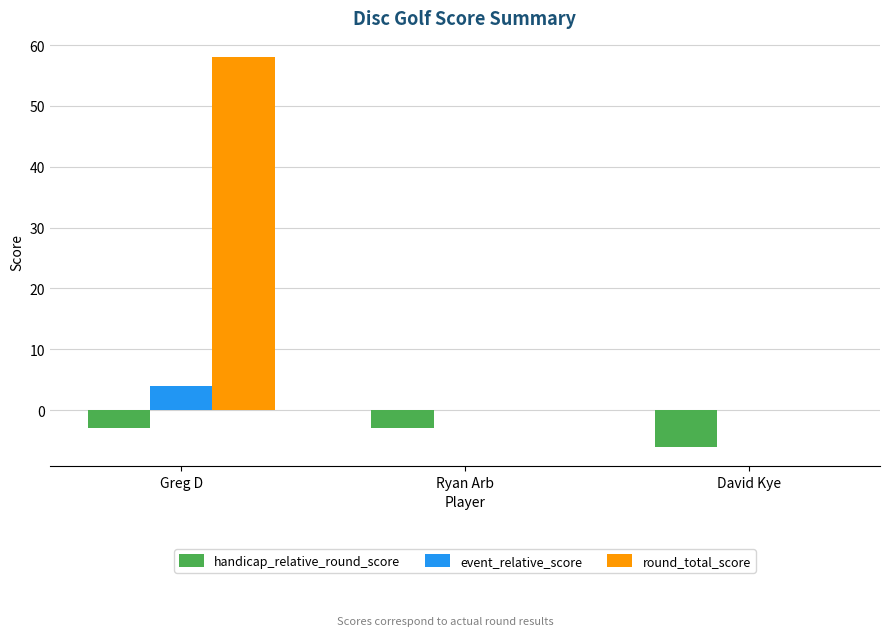

What is the highest value of the handicap_relative_round_score series?

-3